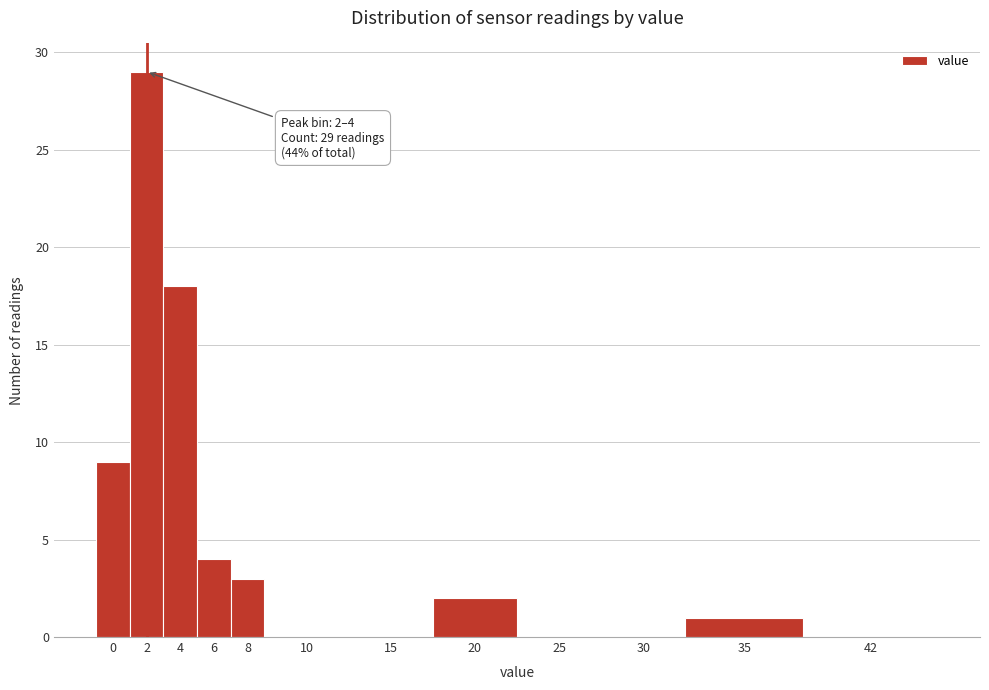

Reading right to left, transcribe all the data shown in this chart.

42=0	35=1	30=0	25=0	20=2	15=0	10=0	8=3	6=4	4=18	2=29	0=9